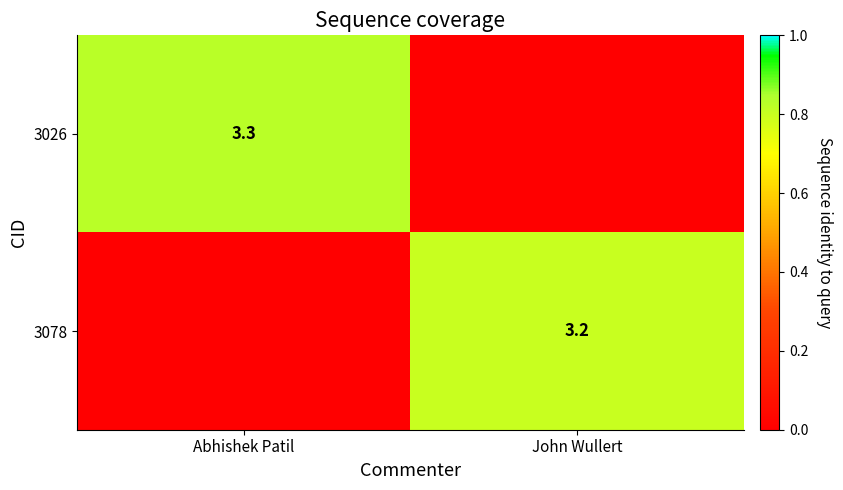

Is the value of 3026 at Abhishek Patil greater than the value of 3078 at John Wullert?

Yes